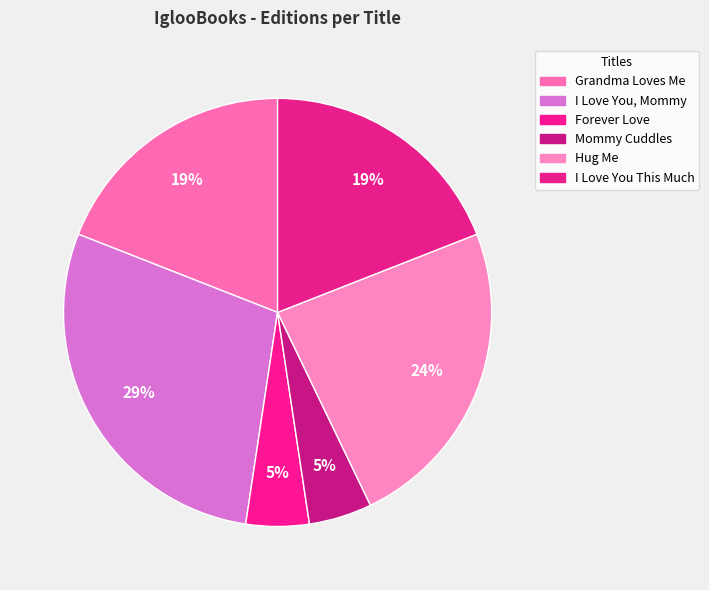

How many segments does this pie chart have?

6